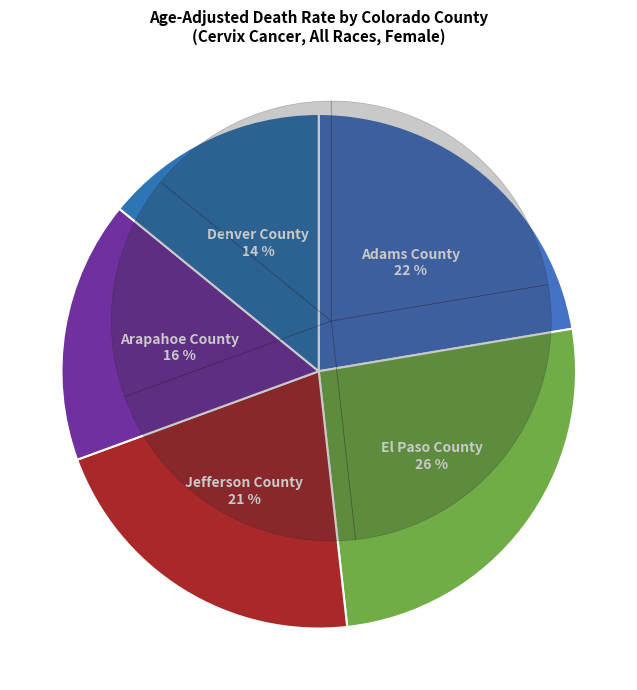

To the nearest percent, what percentage of the pie is Jefferson County?

21%